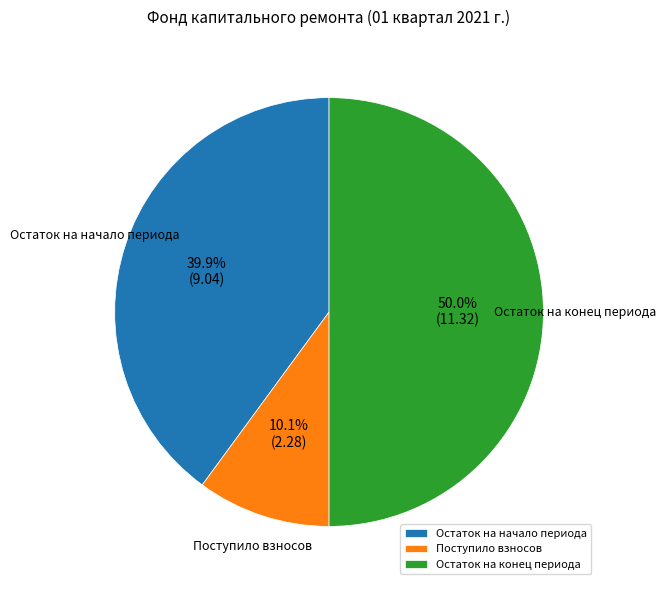

What portion of the pie excludes Остаток на конец периода?

50.0%